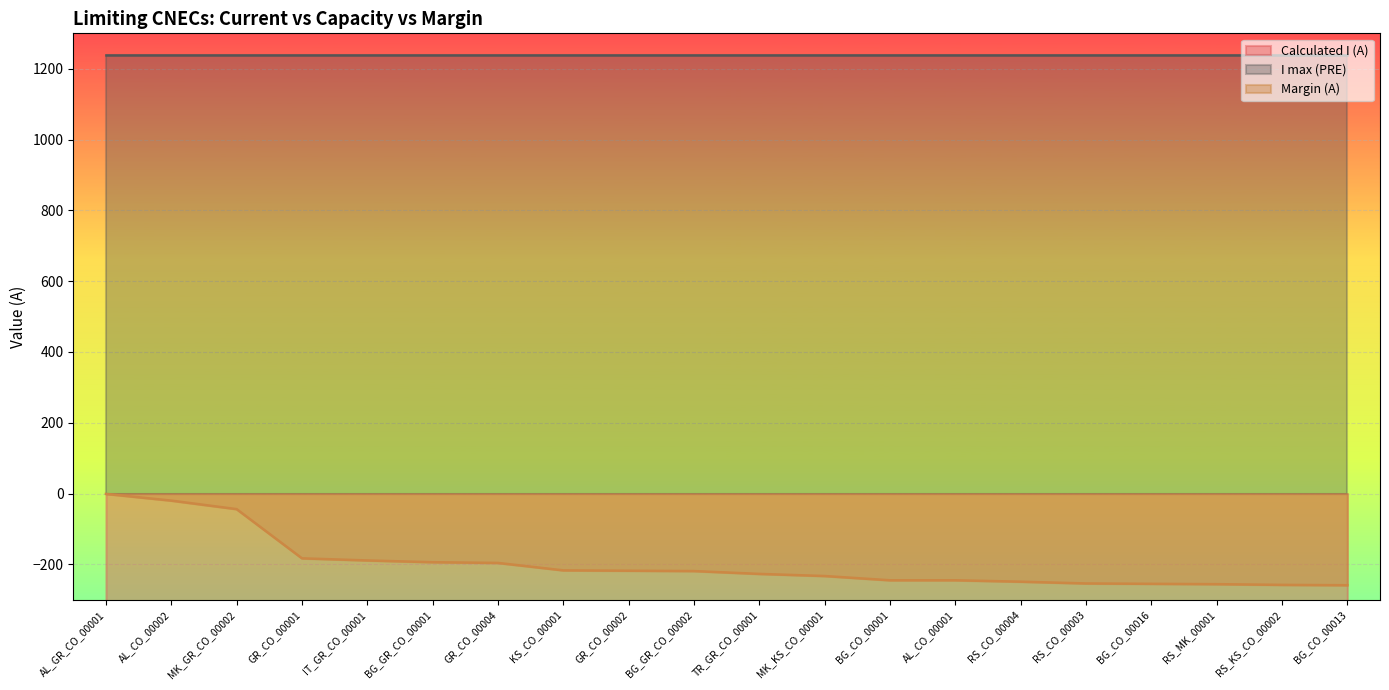

True or false: Margin (A) and Calculated I (A) intersect in this chart.

False